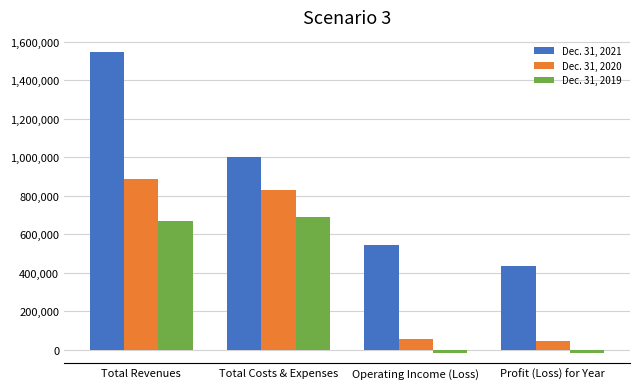

Where does the Dec. 31, 2021 series first go above 1002076?

Total Revenues